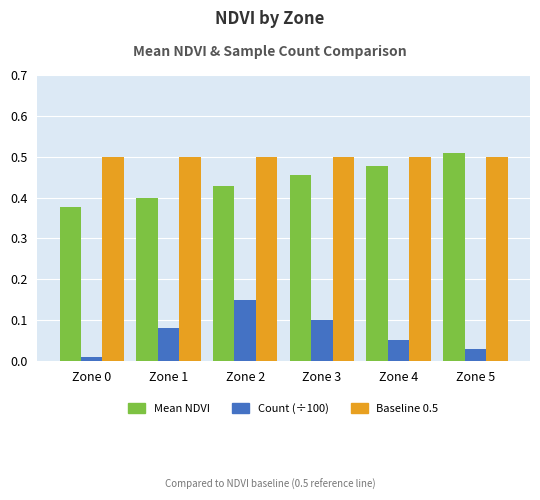

How many data points does each series have?

6